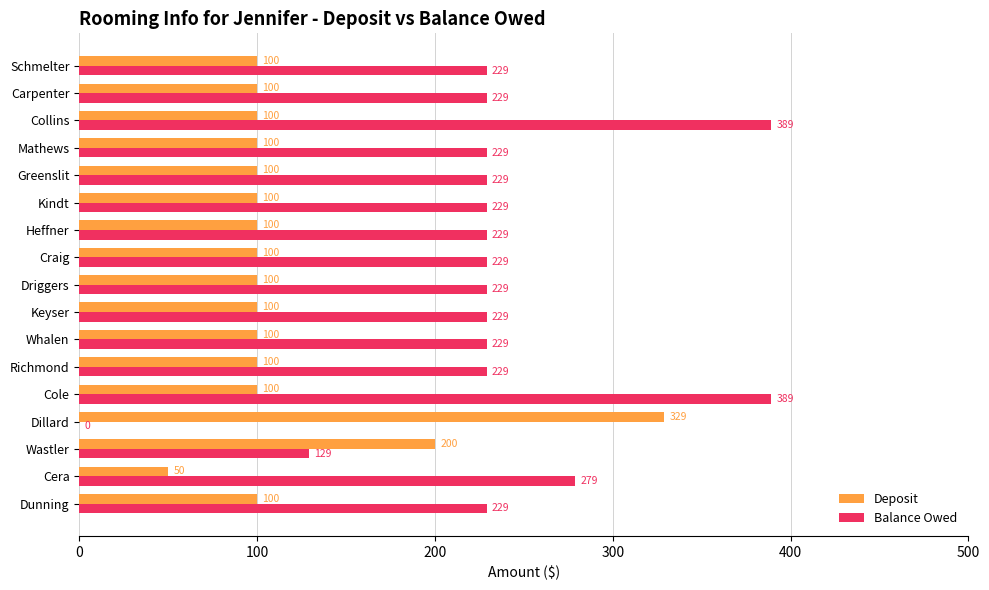

How many values in Balance Owed are above zero?

16